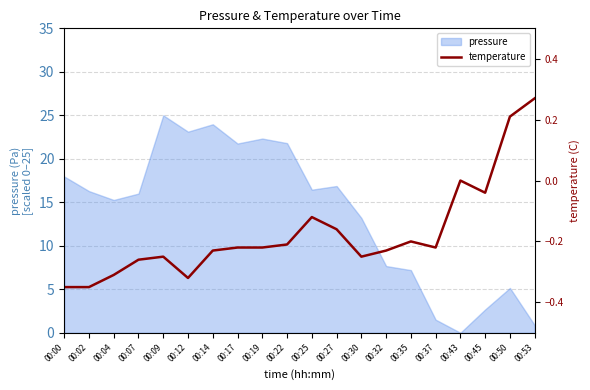

True or false: the data shows -0.0 at 00:45.

True